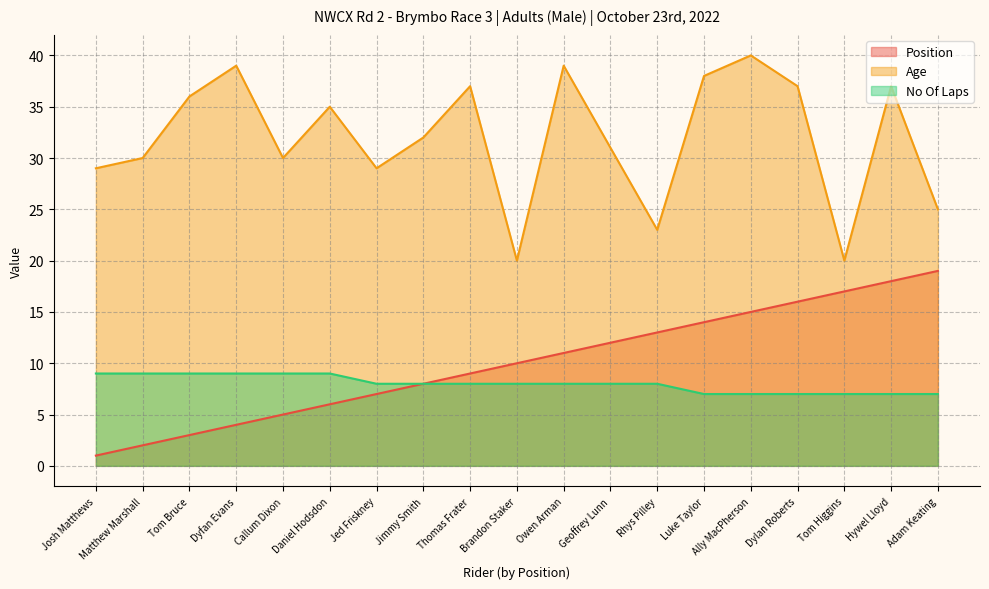

What is the difference between the No Of Laps values at Geoffrey Lunn and Callum Dixon?

1